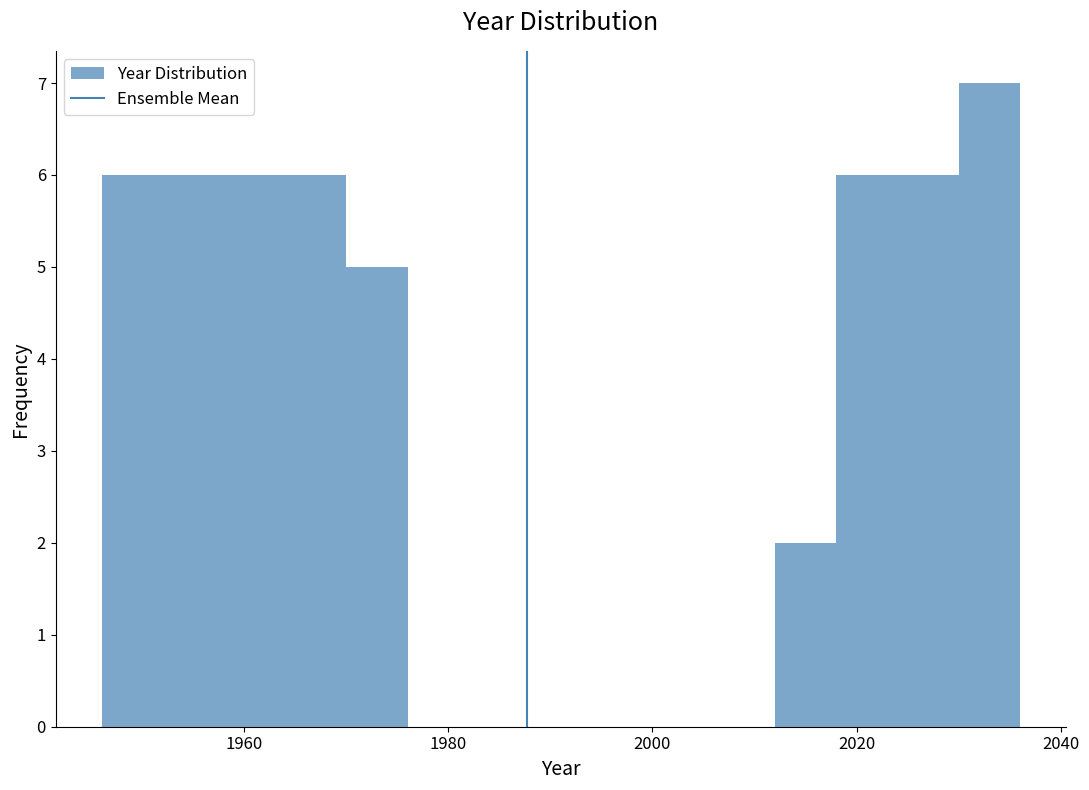

Read against the x-axis, roughly where is the centre of the tallest bar?

2034